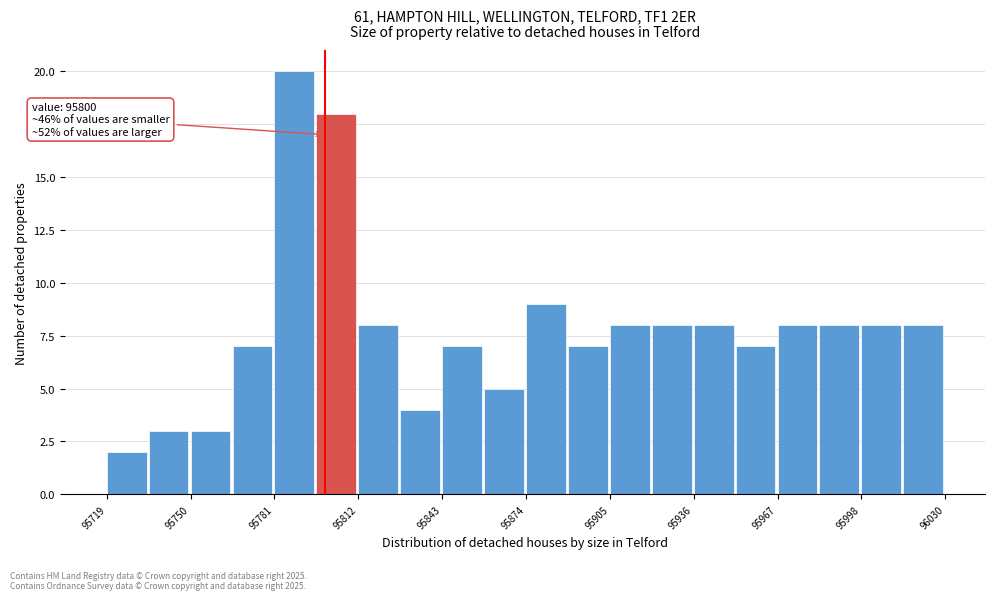

Read against the x-axis, roughly where is the centre of the tallest bar?

95790